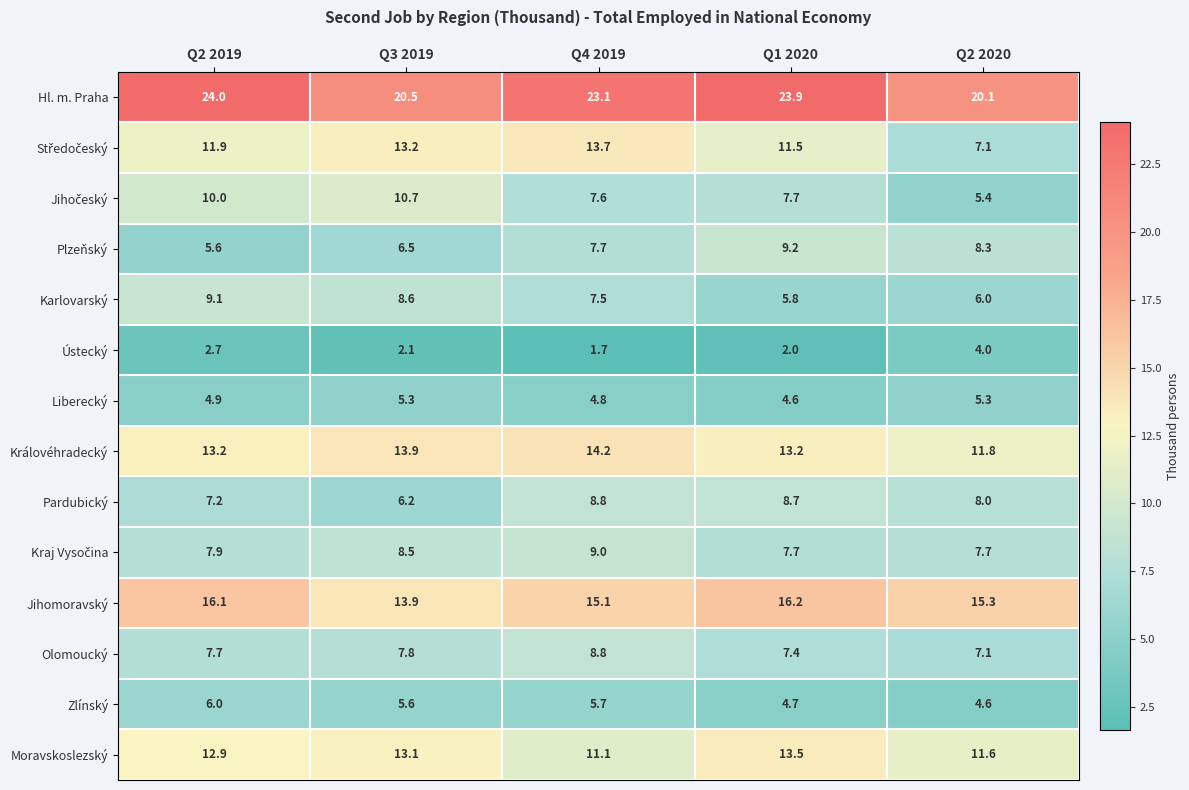

What is the maximum value for Karlovarský?

9.1